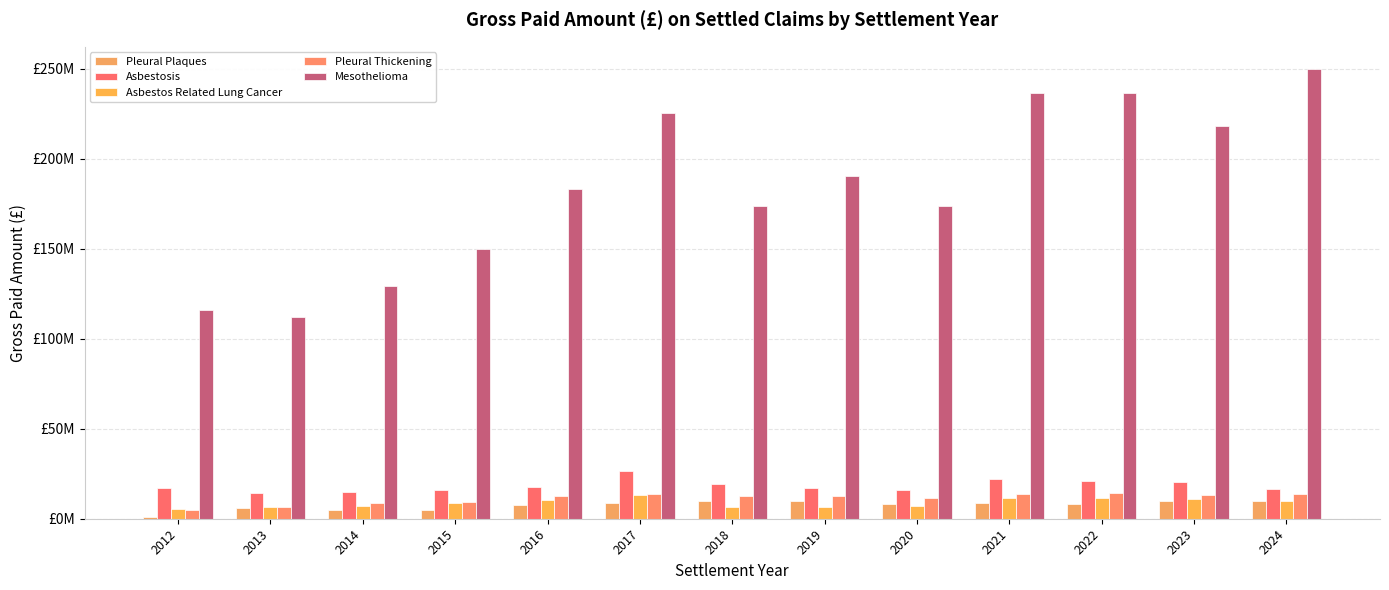

What is the value of the Pleural Plaques bar at the 7th from the left?

9995311.3